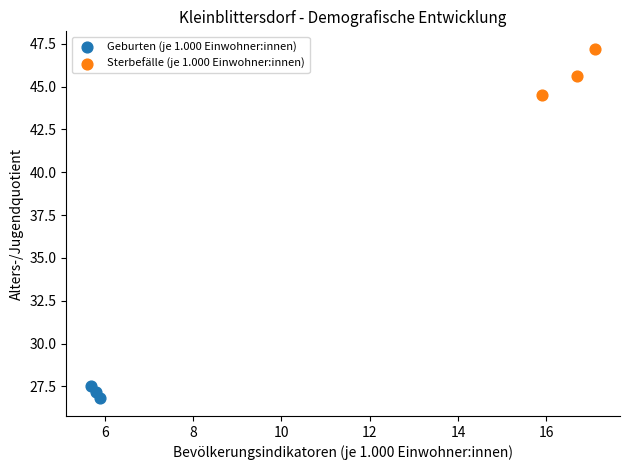

Which series has the largest Y range (max minus min)?

Sterbefälle (je 1.000 Einwohner:innen)